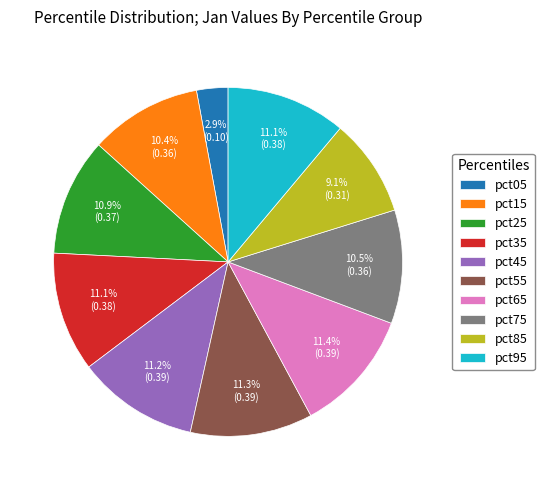

Does pct35 account for over 50% of the chart?

No